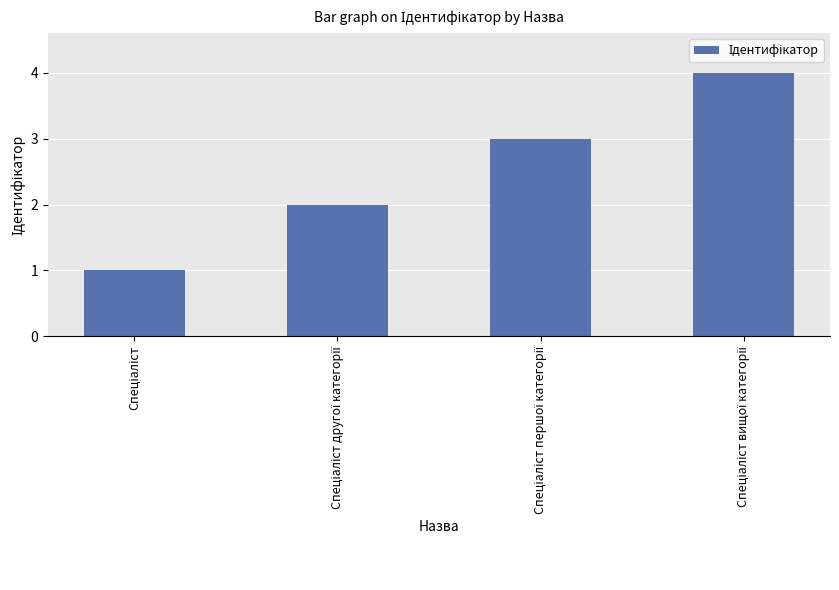

What is the difference between the maximum and minimum values?

3